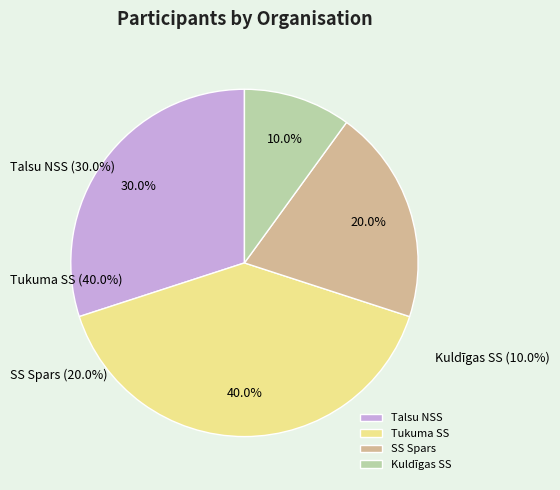

What percentage do Tukuma SS and Kuldīgas SS together represent?

50.0%